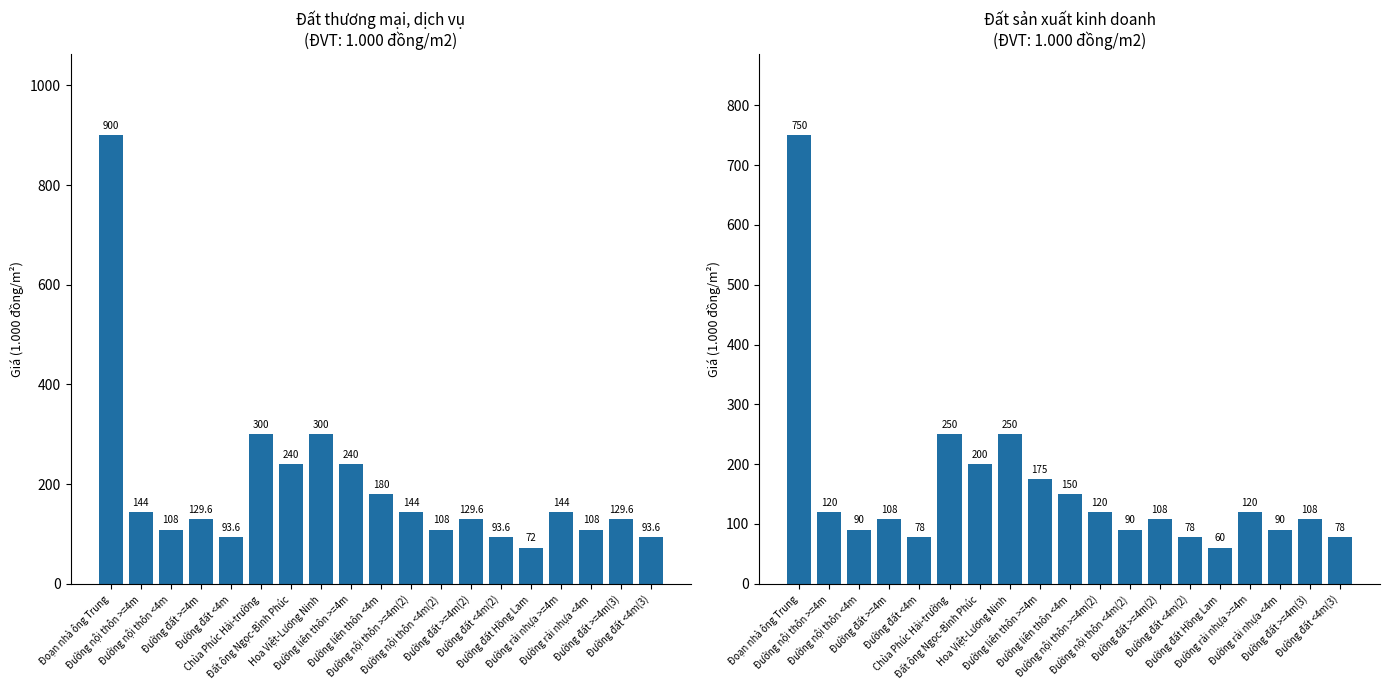

The value of Đất thương mại, dịch vụ at Đường nội thôn >=4m(2) is 144.0. True or false?

True